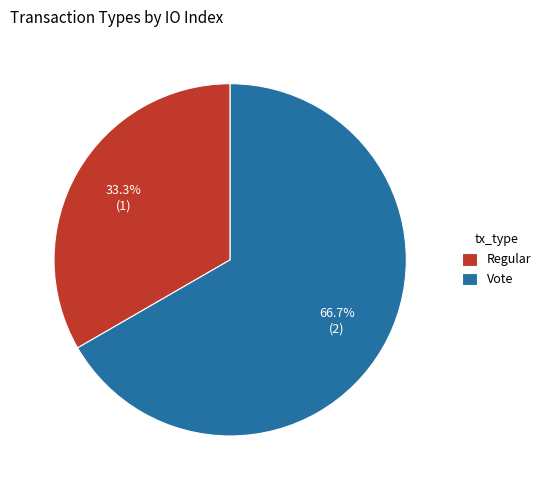

What is the majority slice?

Vote